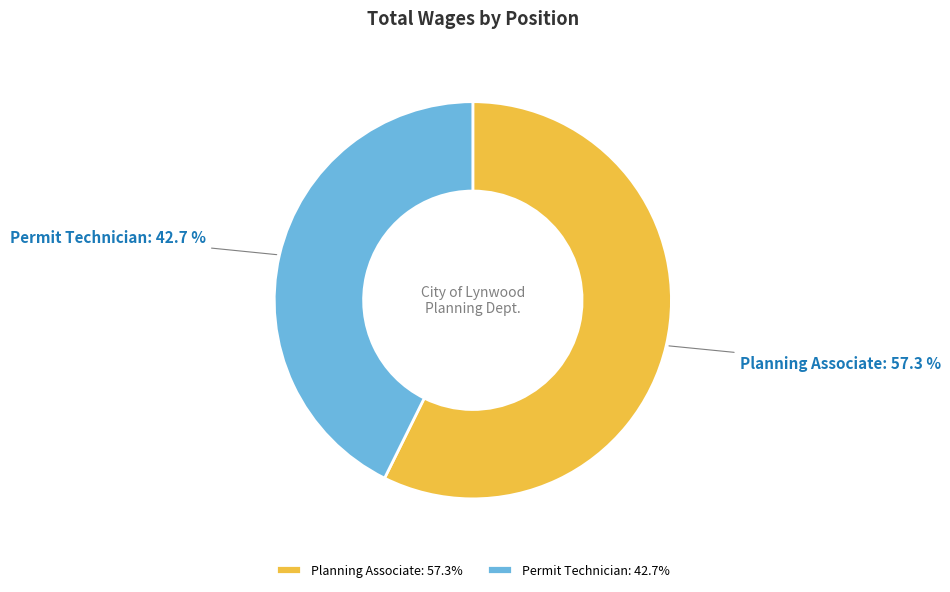

Which category has the biggest portion of the pie?

Planning Associate